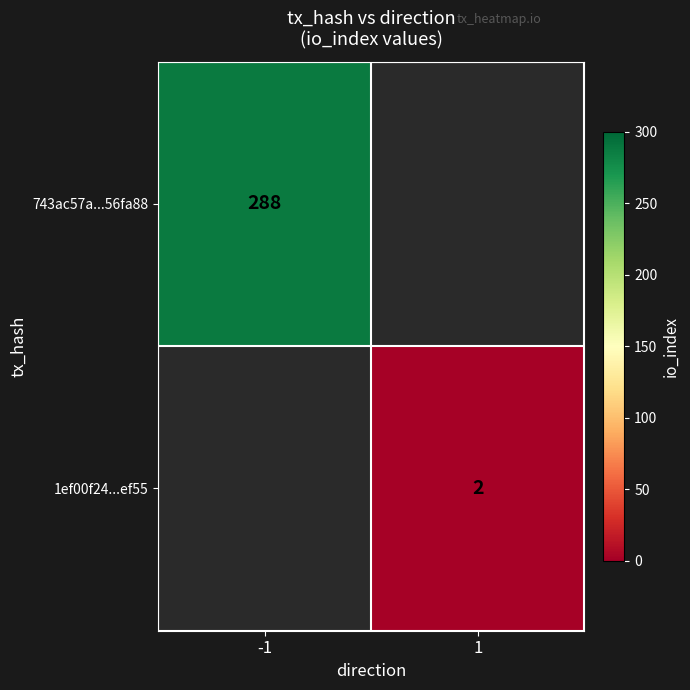

How many categories are shown in the chart?

2